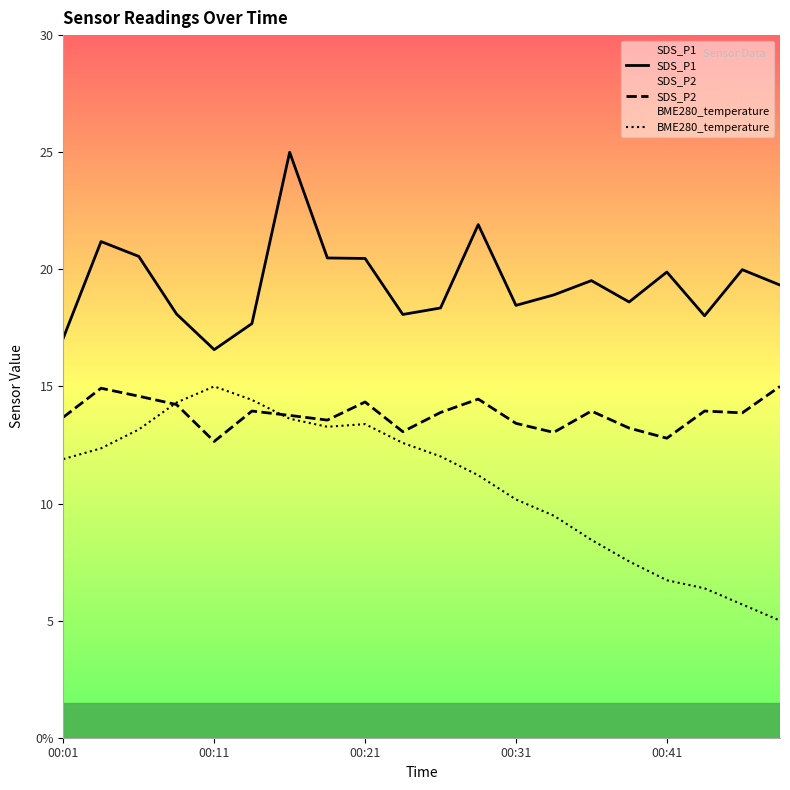

True or false: SDS_P1 has more than 2 interior local peaks.

True